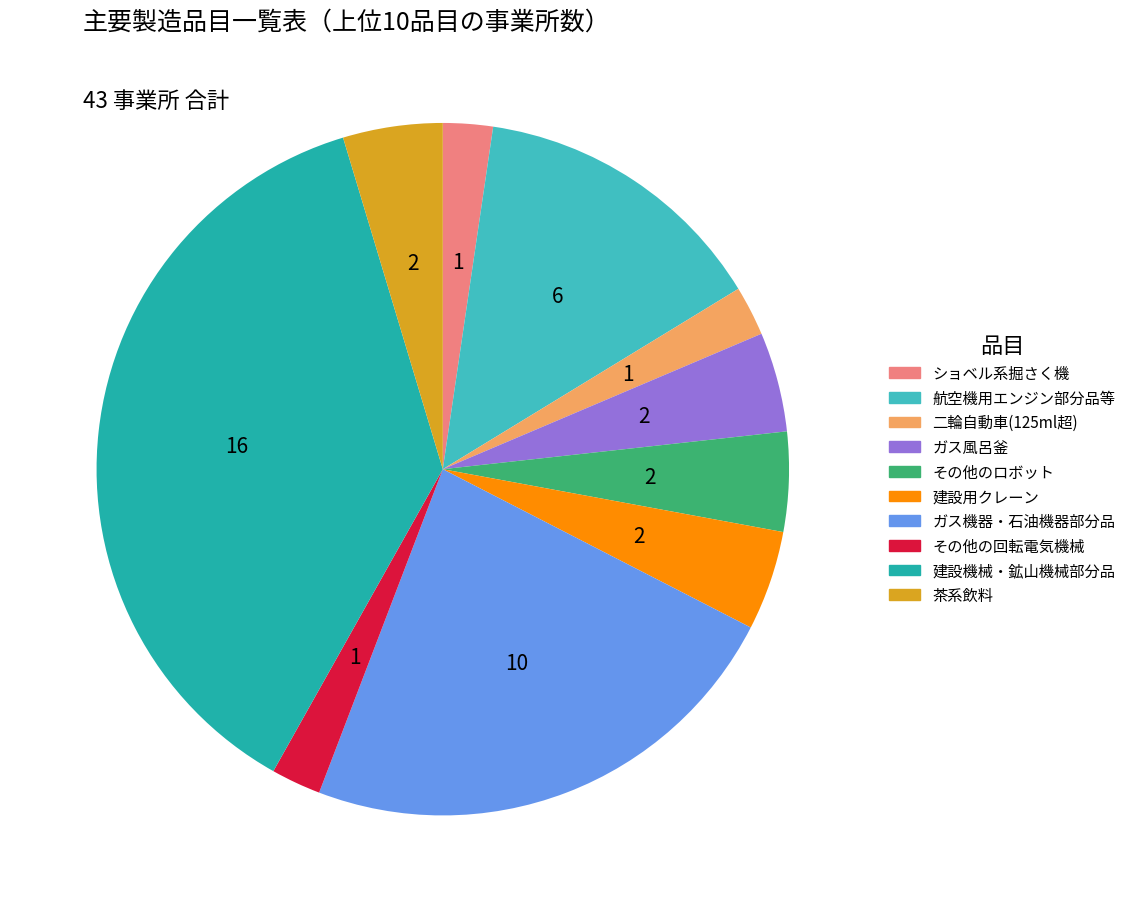

Does any single category account for the majority?

No